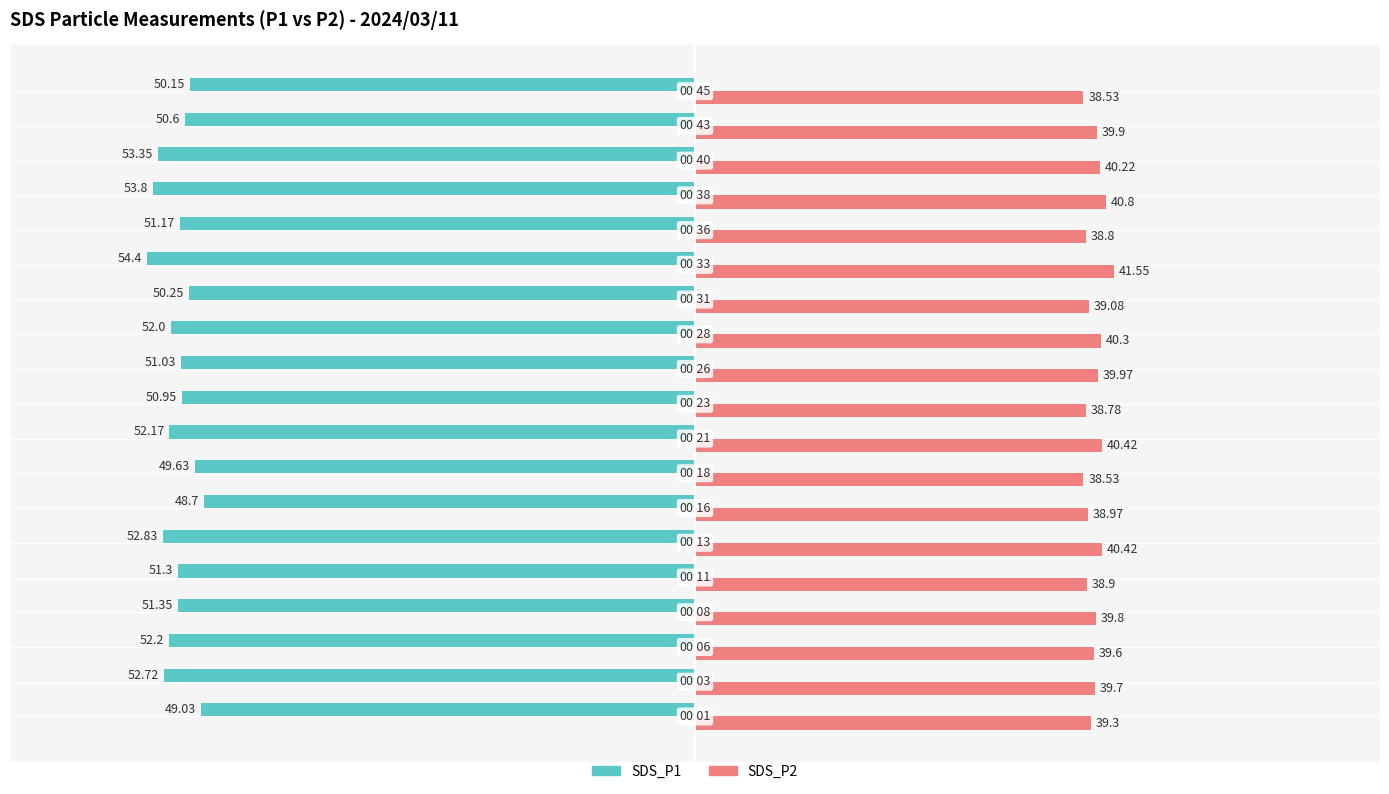

Which series has the largest total across all categories?

SDS_P2